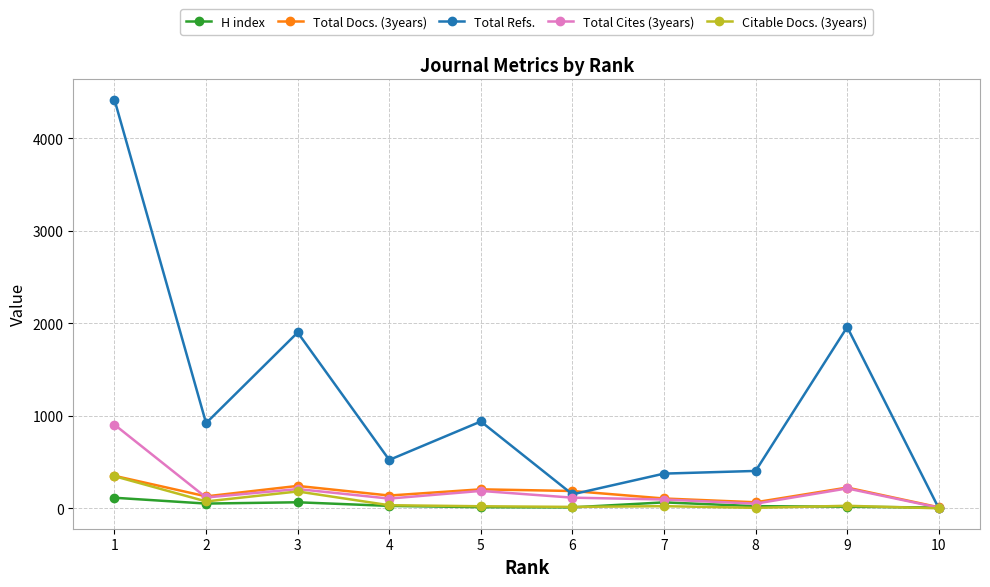

Is the value of H index at 6 greater than the value of Total Refs. at 2?

No